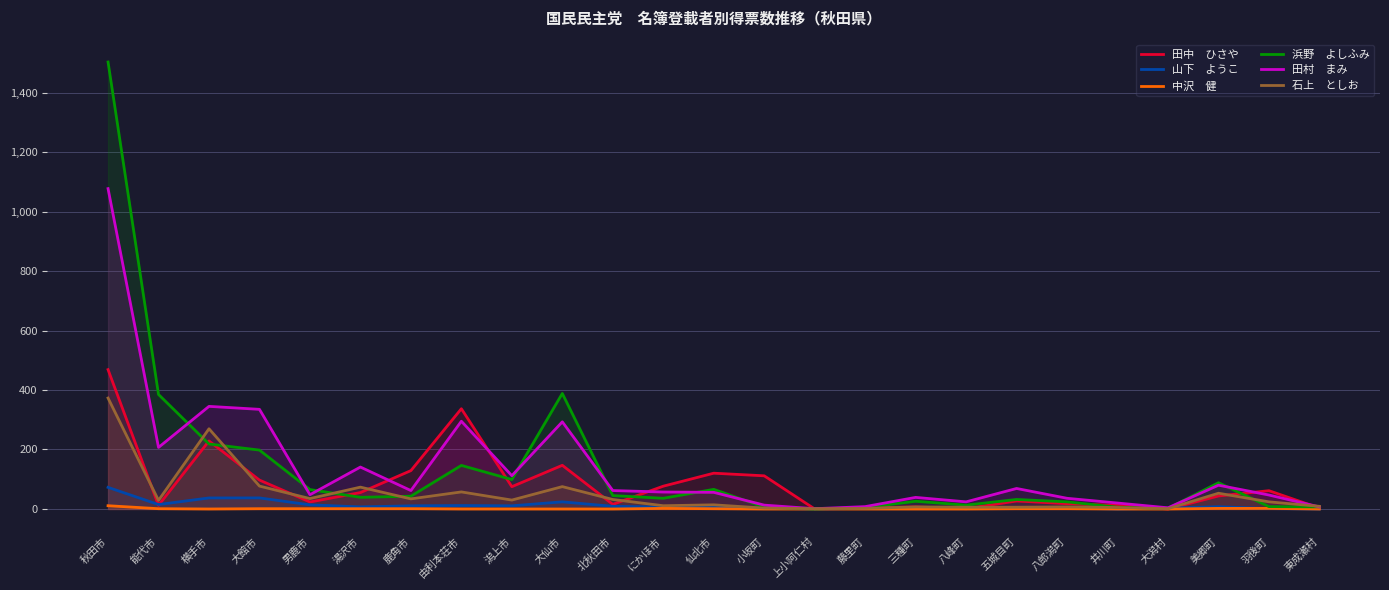

What is the difference between the second highest and minimum values in the 石上　としお series?

268.7